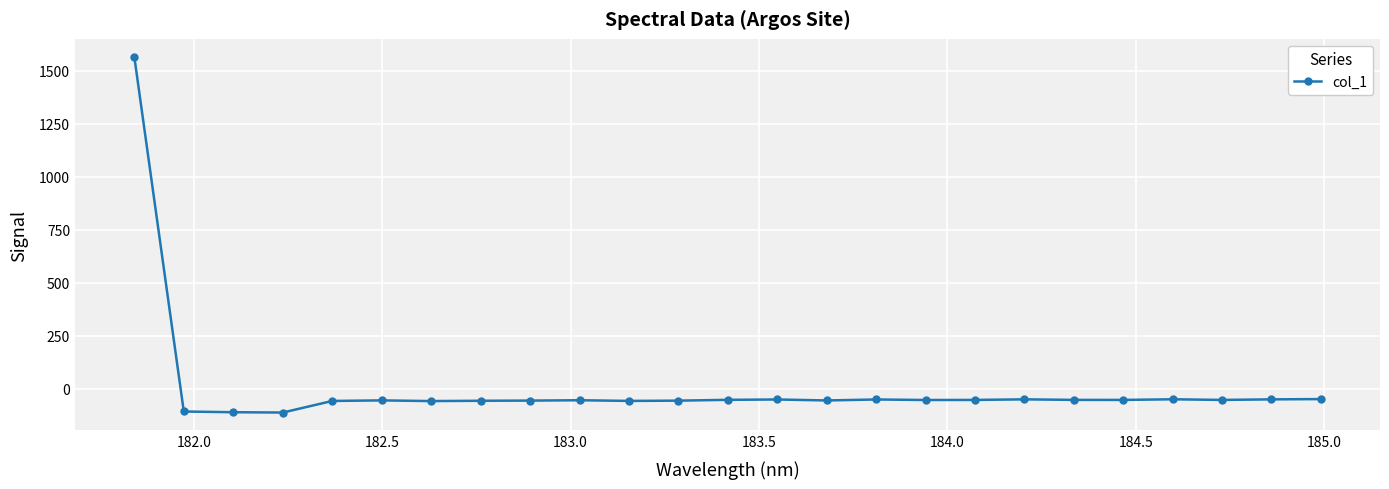

What is the difference between the second highest and minimum values?

63.4